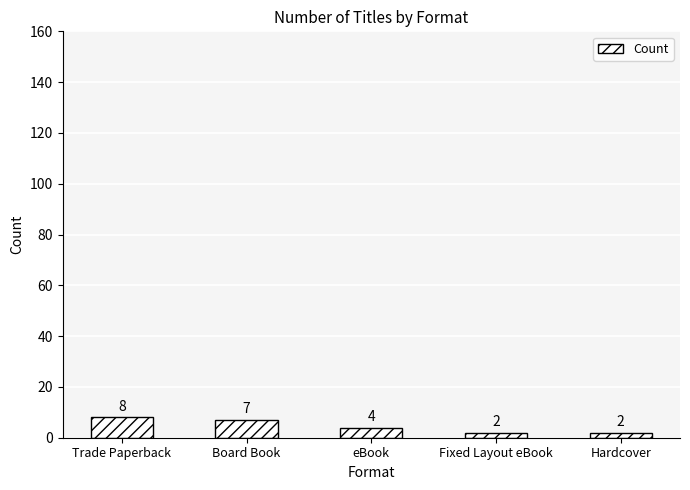

Reading left to right, list all the values displayed in this chart.

Trade Paperback=8	Board Book=7	eBook=4	Fixed Layout eBook=2	Hardcover=2